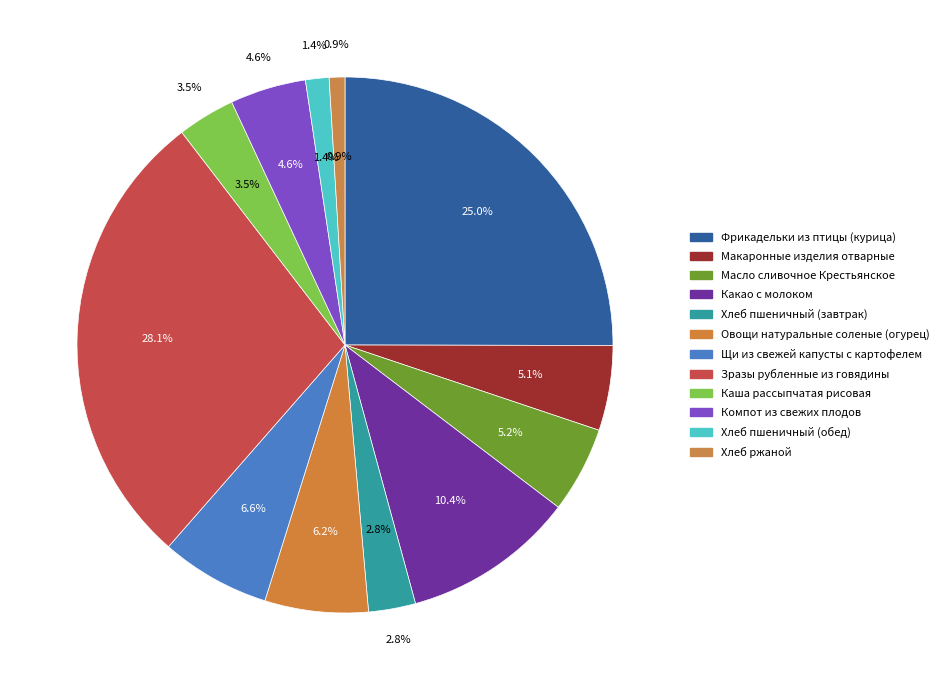

What is the ratio of the value at Масло сливочное Крестьянское to the value at Макаронные изделия отварные?

1.0